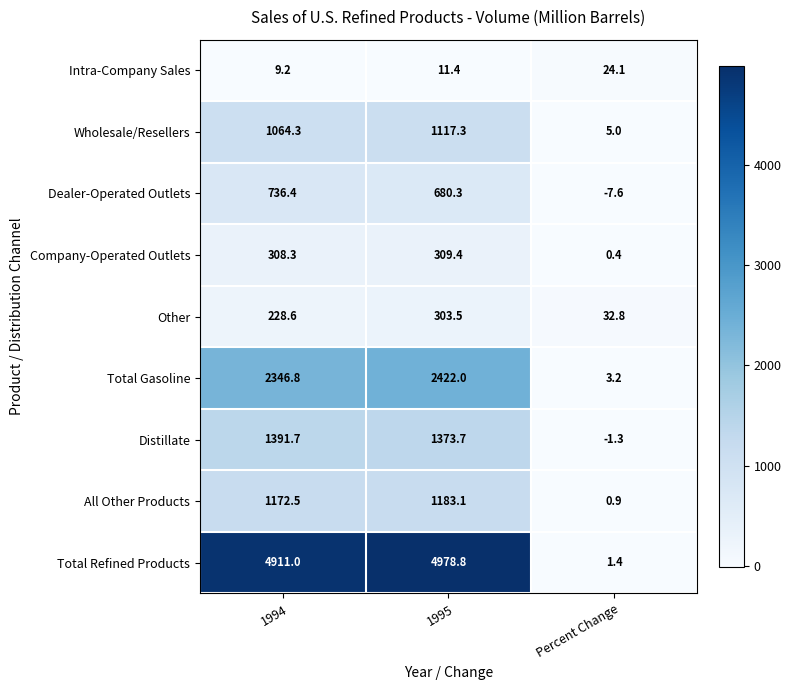

The value of All Other Products at Percent Change is 0.4. True or false?

False